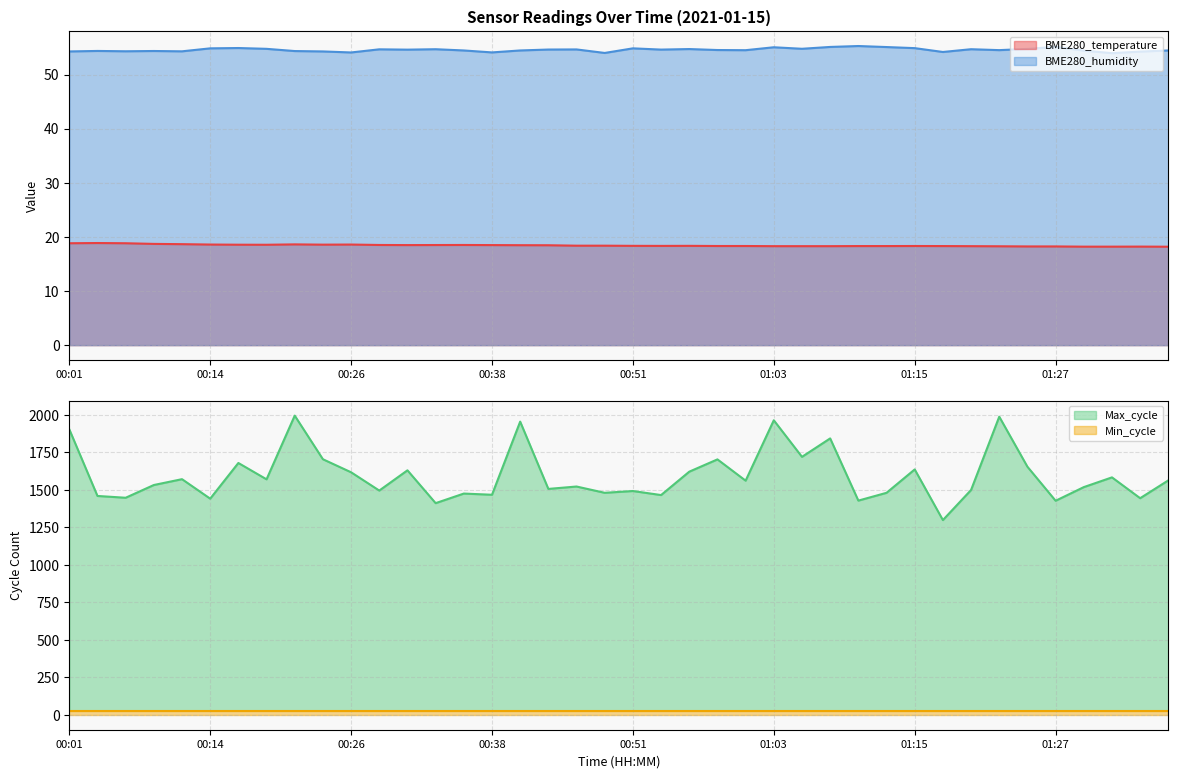

What is the maximum value for BME280_humidity?

55.3